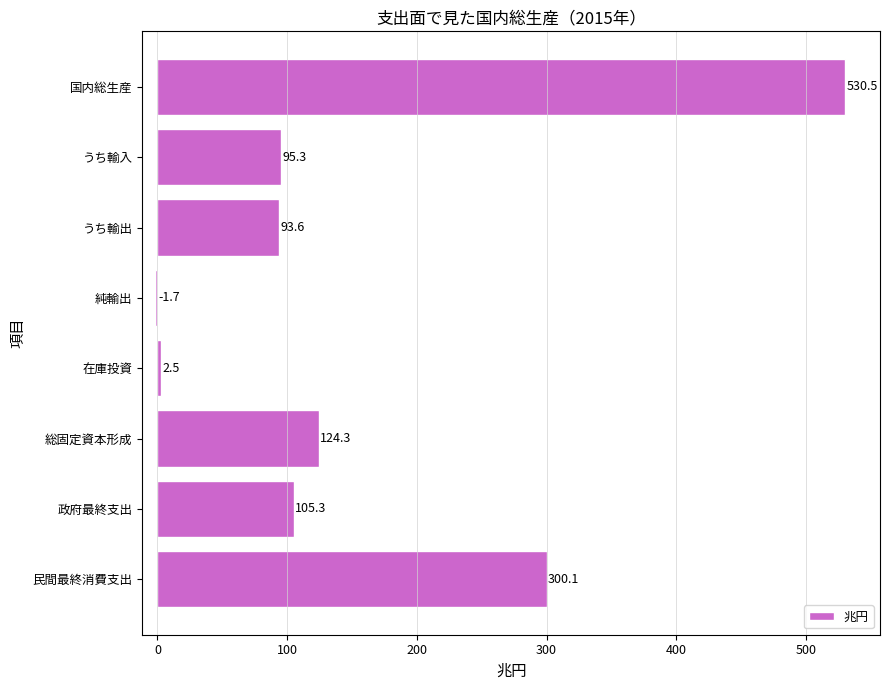

Which label corresponds to the largest value in the chart?

国内総生産